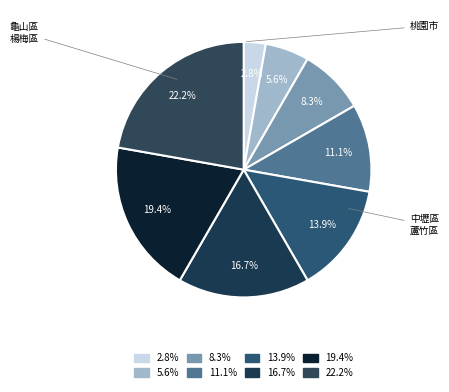

Which slice is the smallest?

桃園市